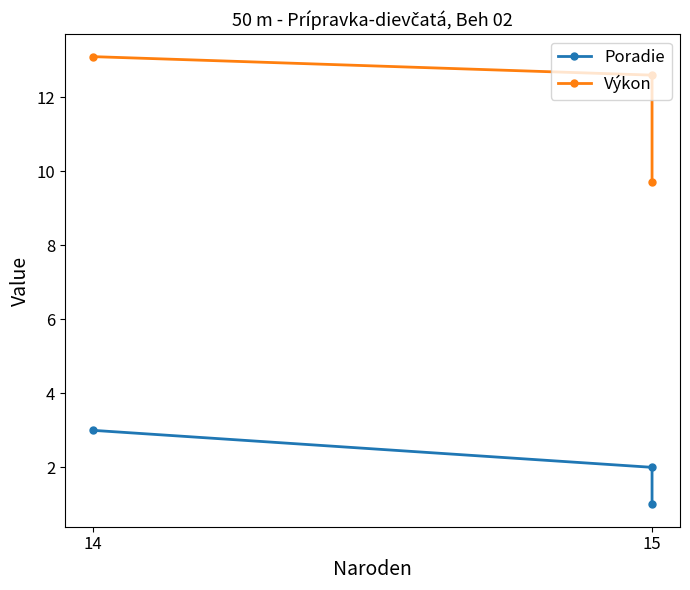

What is the average value of the Výkon series?

11.8